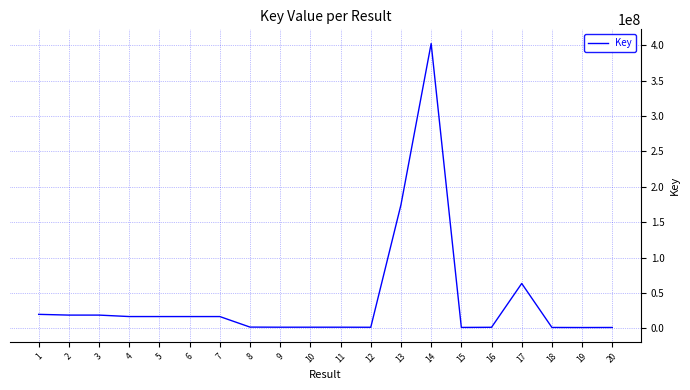

The value at 6 is 16711814. True or false?

True